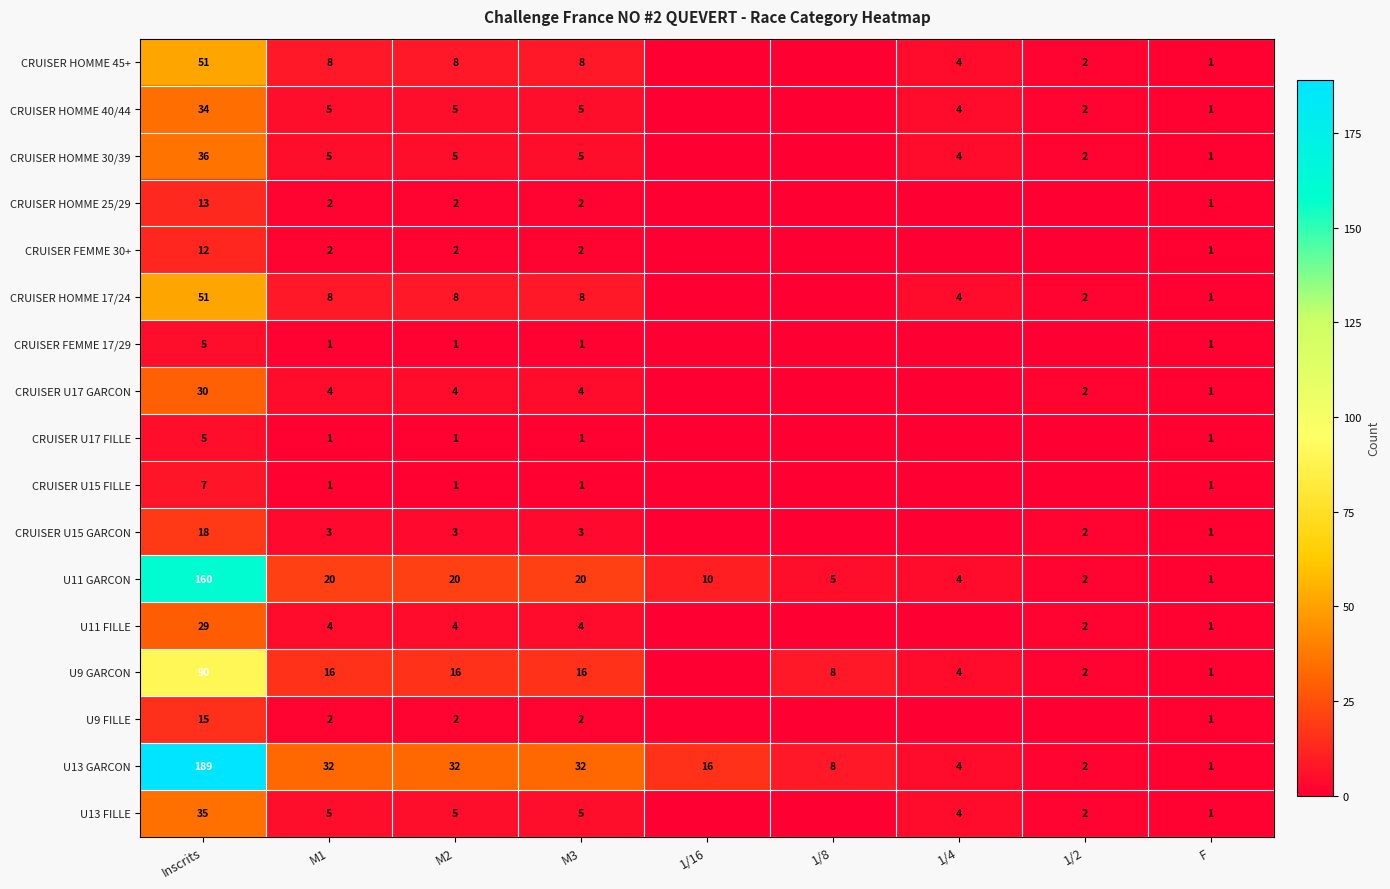

What is the spread (max minus min) of values at 1/4?

4